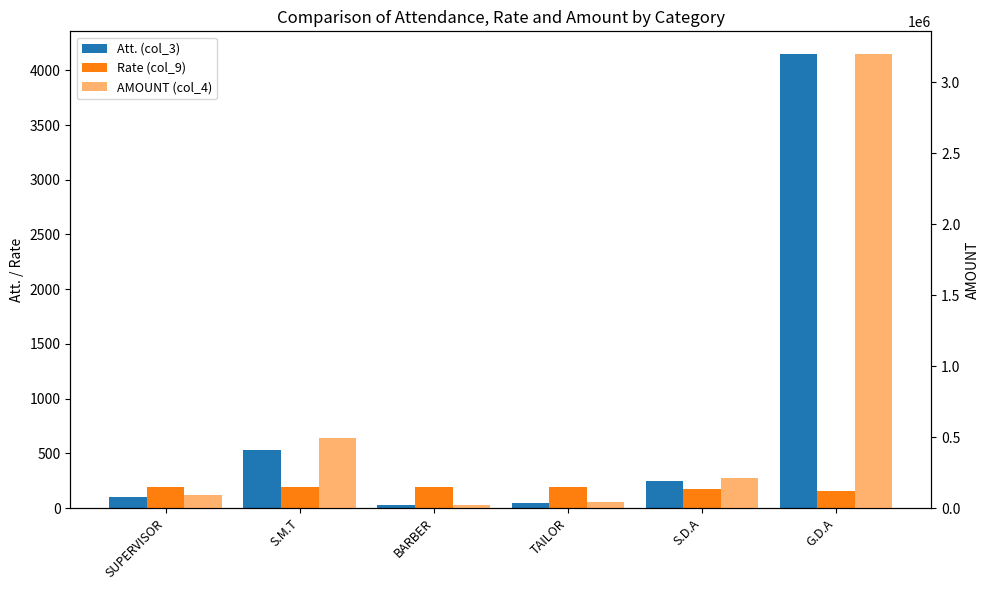

What is the minimum value shown in the chart?

26